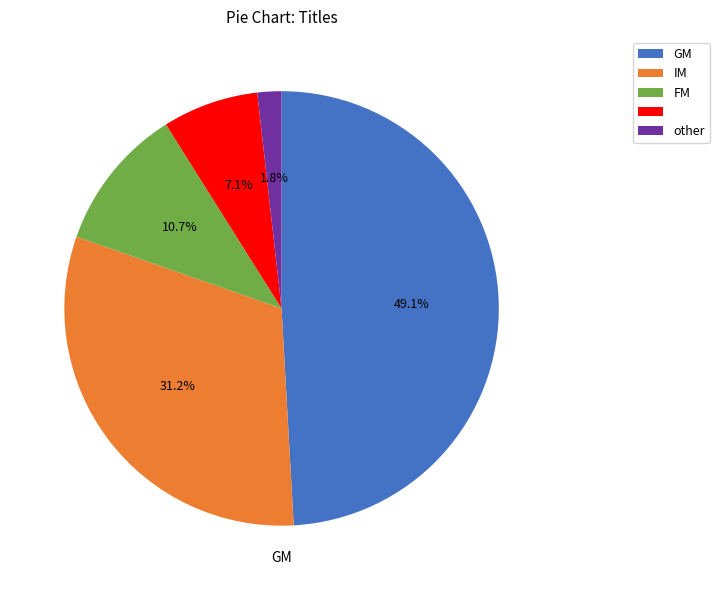

Is there any slice that represents more than half of the pie?

No